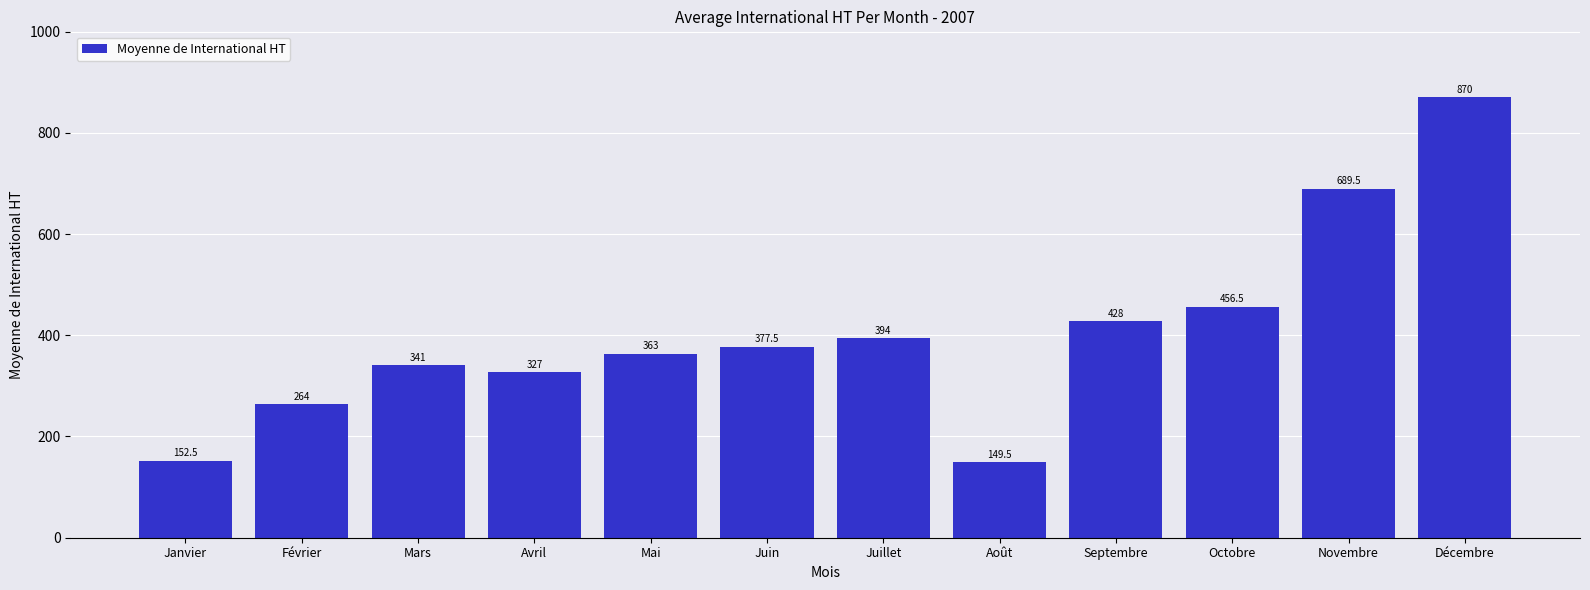

Which category has the lowest value across all series?

Août